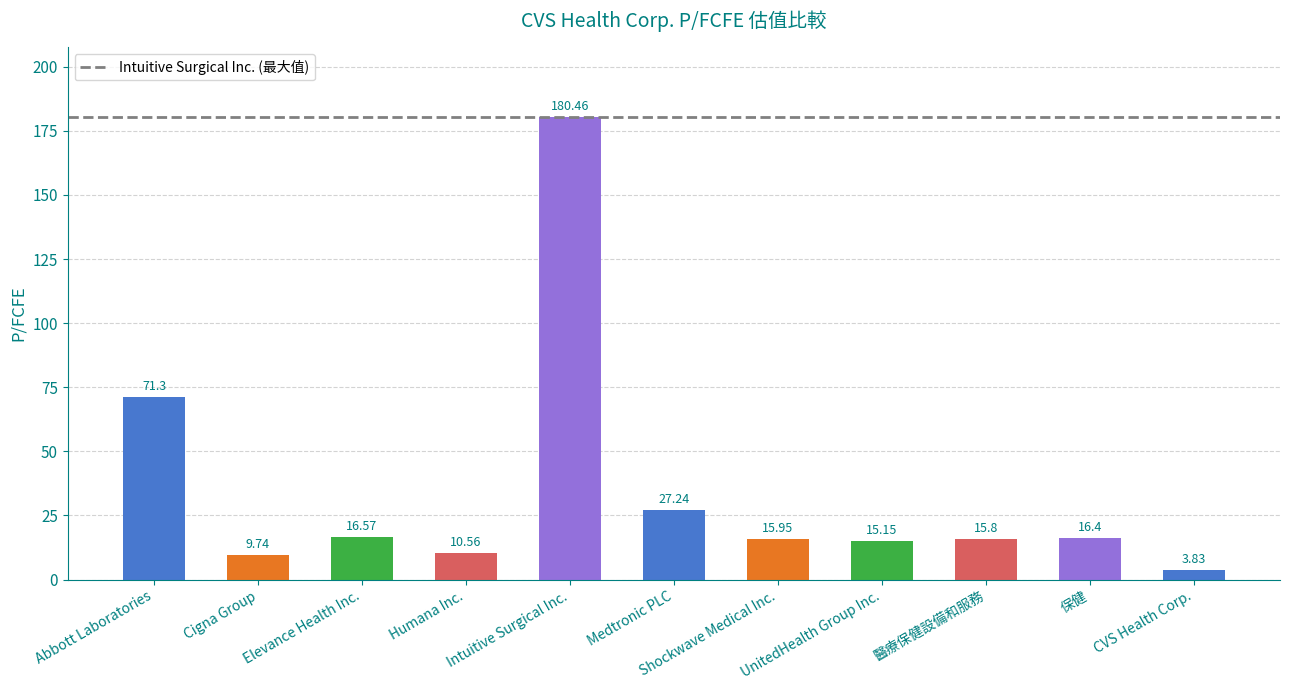

What is the maximum value shown in the chart?

180.5